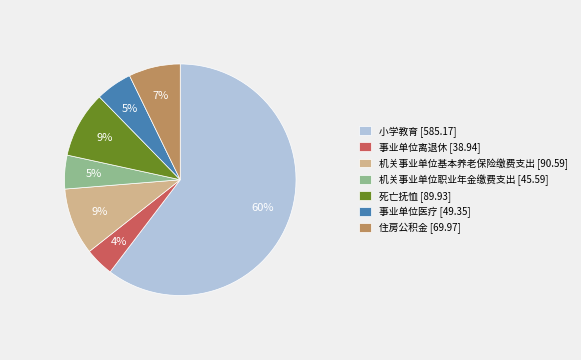

To the nearest percent, what portion does 死亡抚恤 [89.93] represent?

9%